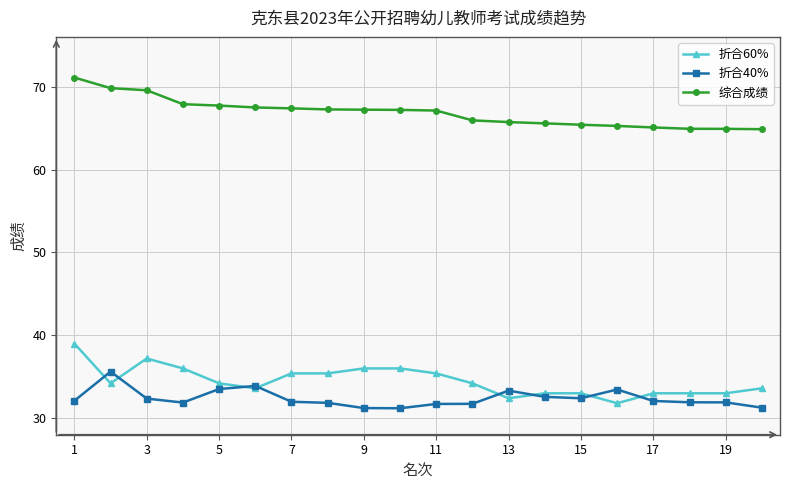

What is the difference between the maximum and minimum values in the 折合60% series?

7.2